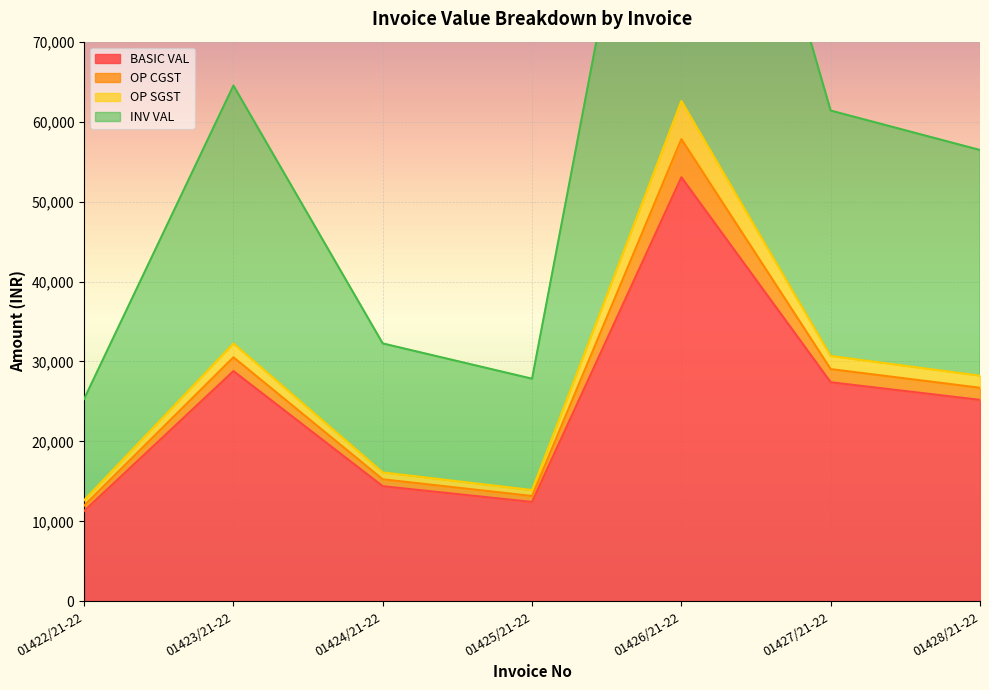

In OP CGST, how many points are higher than both neighbors (excluding endpoints)?

2